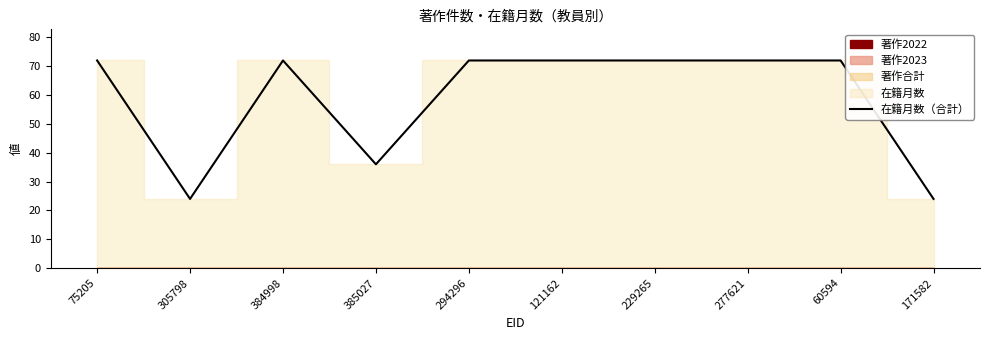

What is the label of the 4th point from the left?

385027